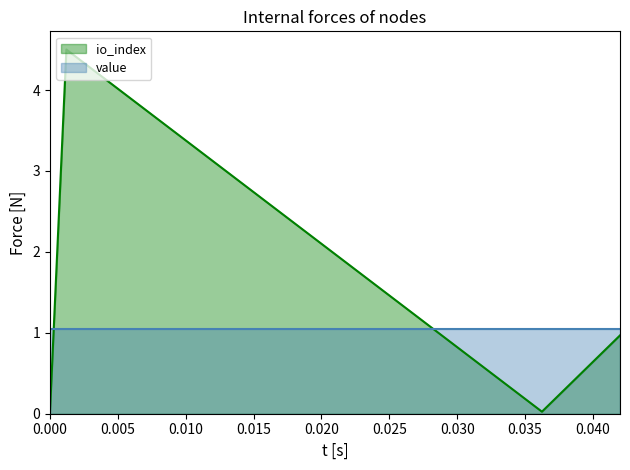

What is the difference between the second highest and minimum values in the io_index series?

0.9